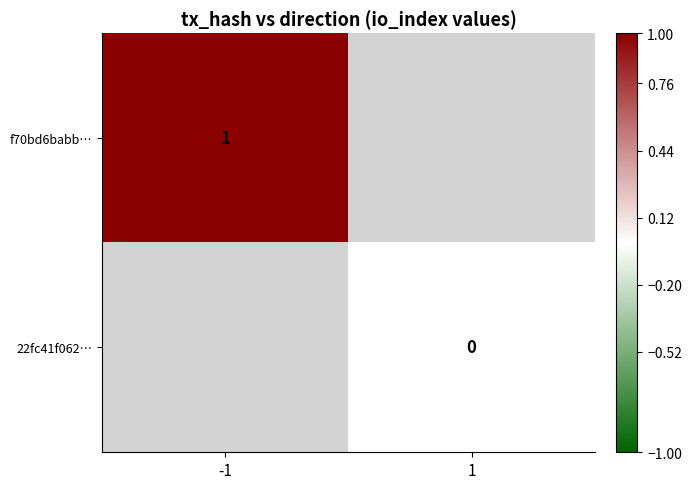

Rank the categories by 22fc41f062… value from highest to lowest.

-1, 1